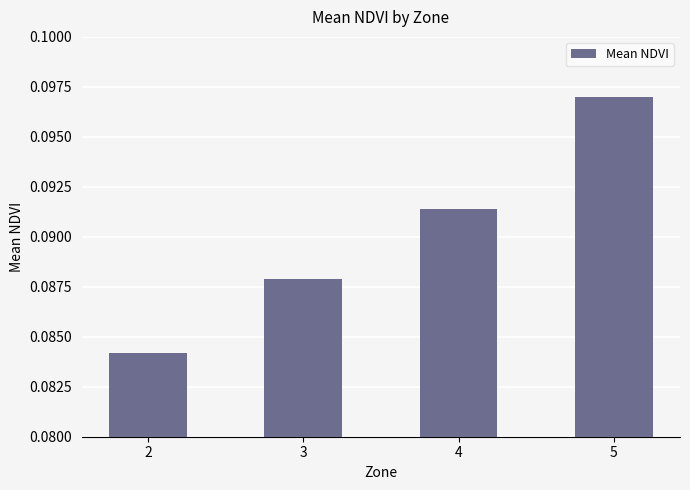

How many values are between 0 and 1?

4